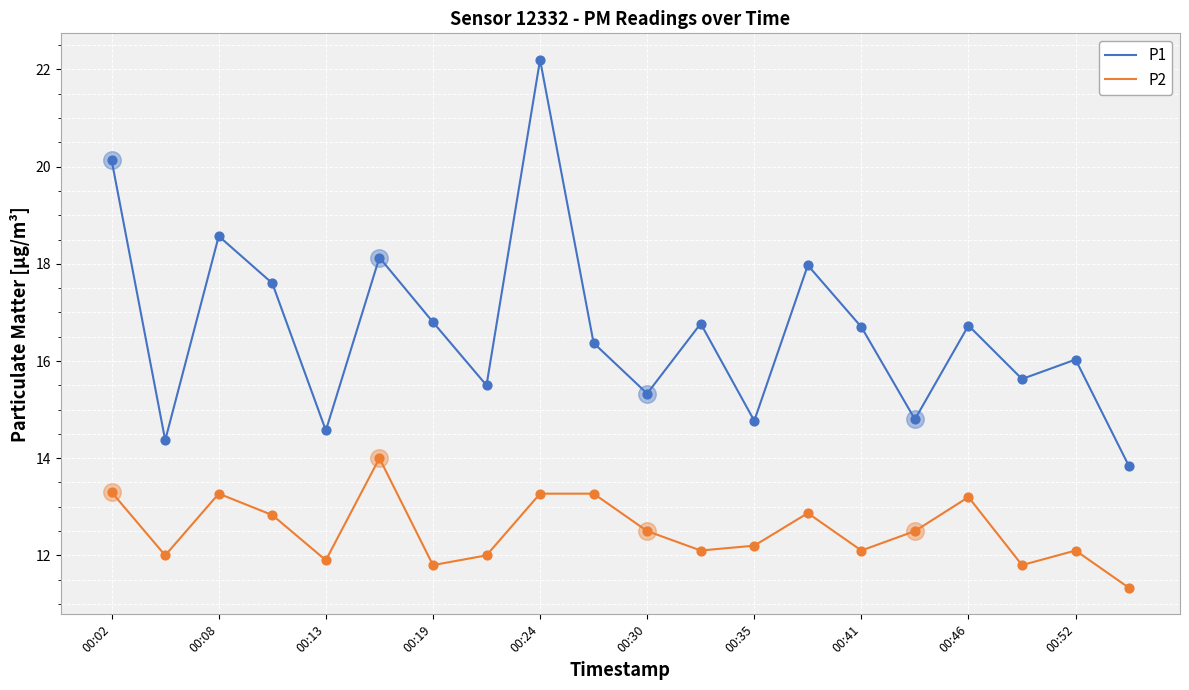

Which series has the largest range (max minus min)?

P1